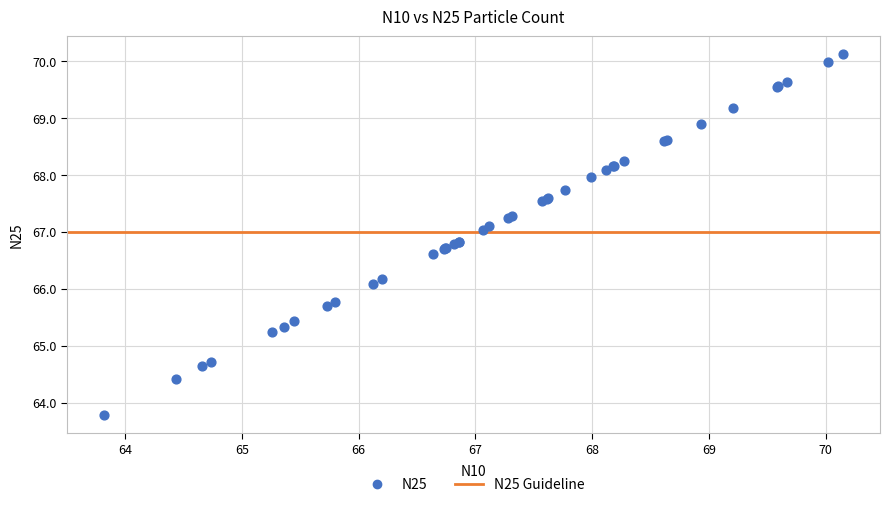

What Y value in the scatter plot is closest to 66?

66.1